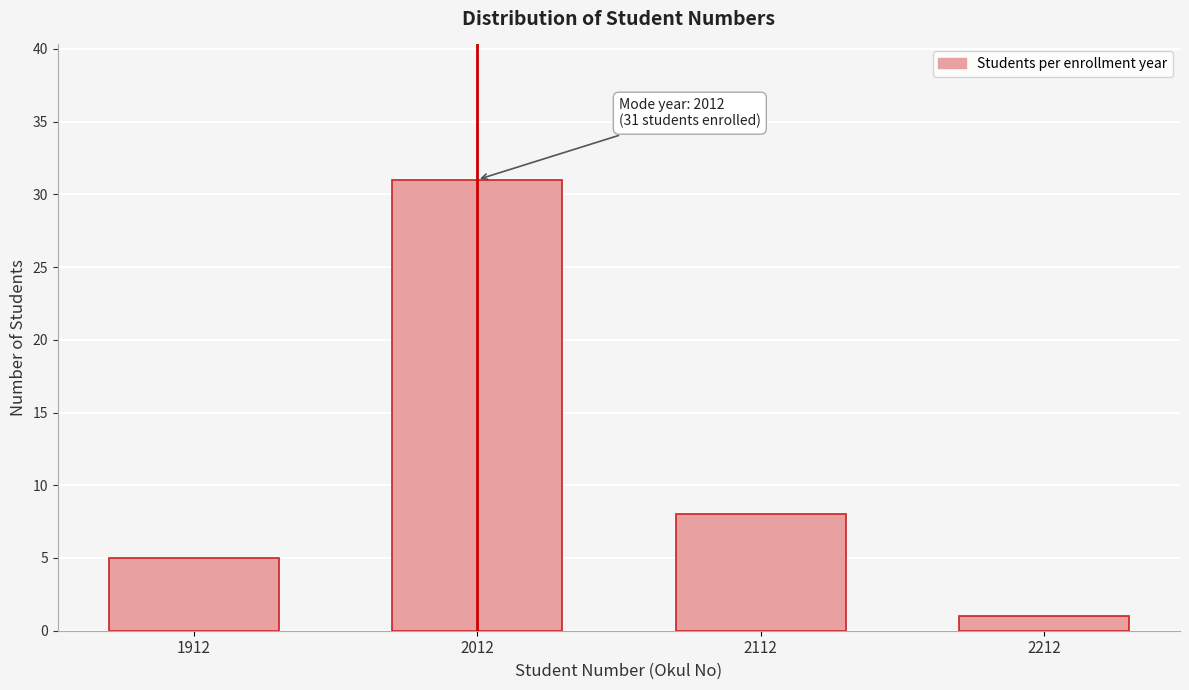

Reading left to right, extract all data points from this chart.

1912=5	2012=31	2112=8	2212=1